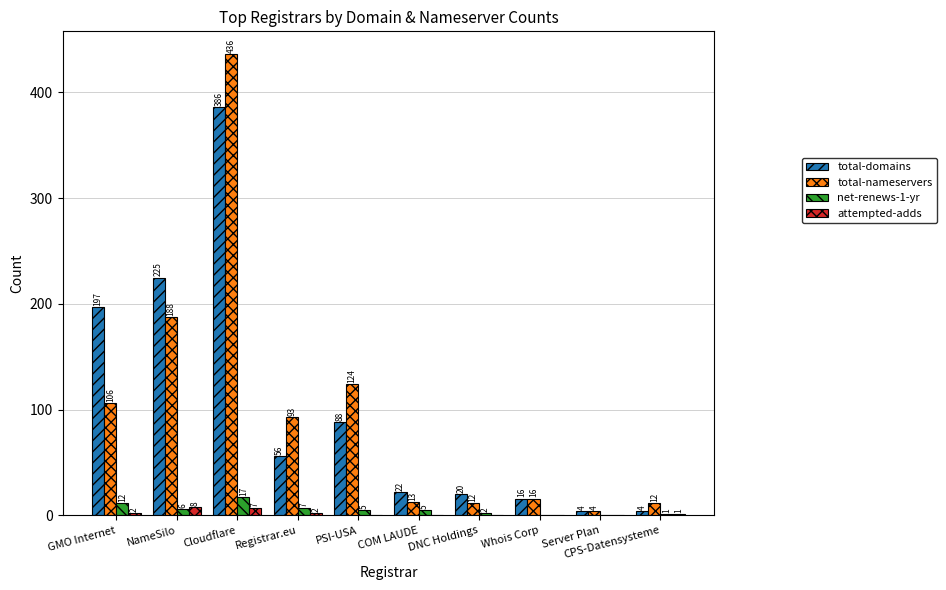

Reading right to left, what are all the values shown in this chart?

total-domains: CPS-Datensysteme=4	Server Plan=4	Whois Corp=16	DNC Holdings=20	COM LAUDE=22	PSI-USA=88	Registrar.eu=56	Cloudflare=386	NameSilo=225	GMO Internet=197
total-nameservers: CPS-Datensysteme=12	Server Plan=4	Whois Corp=16	DNC Holdings=12	COM LAUDE=13	PSI-USA=124	Registrar.eu=93	Cloudflare=436	NameSilo=188	GMO Internet=106
net-renews-1-yr: CPS-Datensysteme=1	Server Plan=0	Whois Corp=0	DNC Holdings=2	COM LAUDE=5	PSI-USA=5	Registrar.eu=7	Cloudflare=17	NameSilo=6	GMO Internet=12
attempted-adds: CPS-Datensysteme=1	Server Plan=0	Whois Corp=0	DNC Holdings=0	COM LAUDE=0	PSI-USA=0	Registrar.eu=2	Cloudflare=7	NameSilo=8	GMO Internet=2